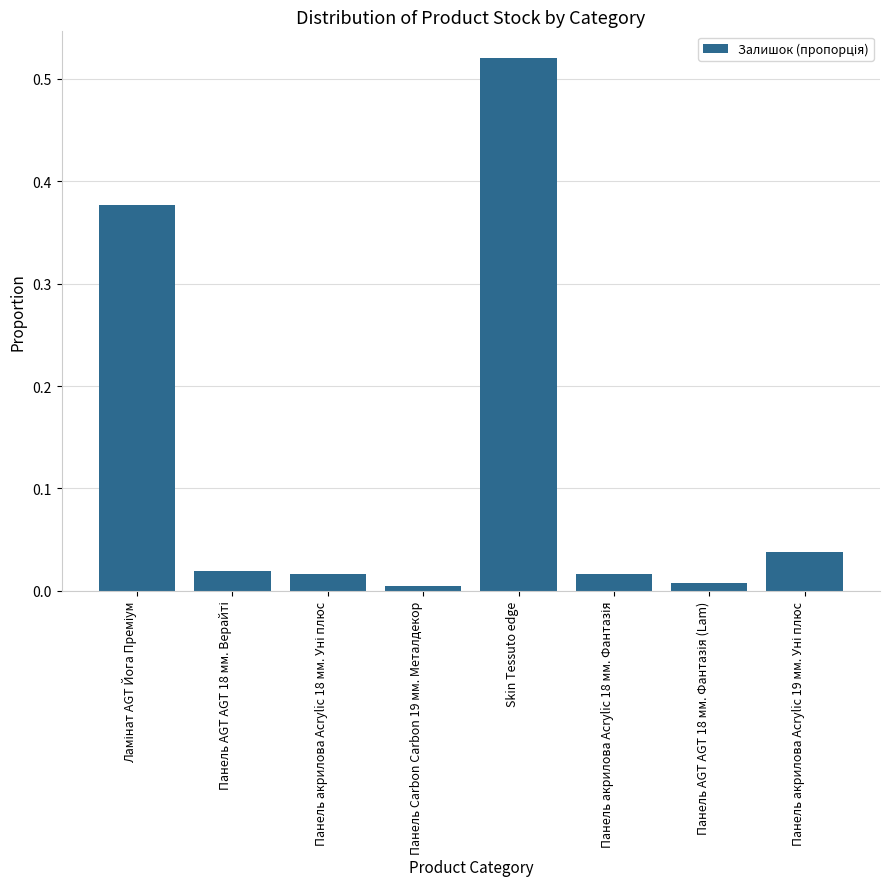

What is the sum of all values?

1.0